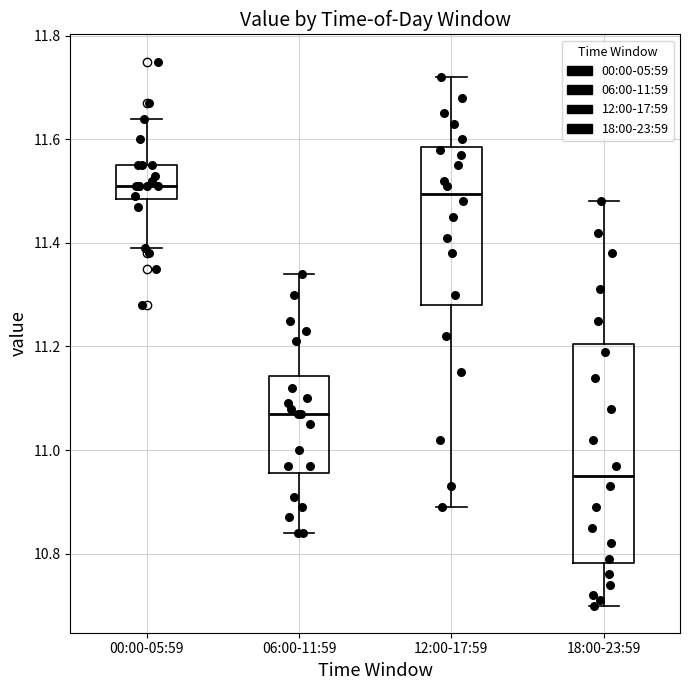

Which box is the tallest, from its lower edge to its upper edge?

18:00-23:59